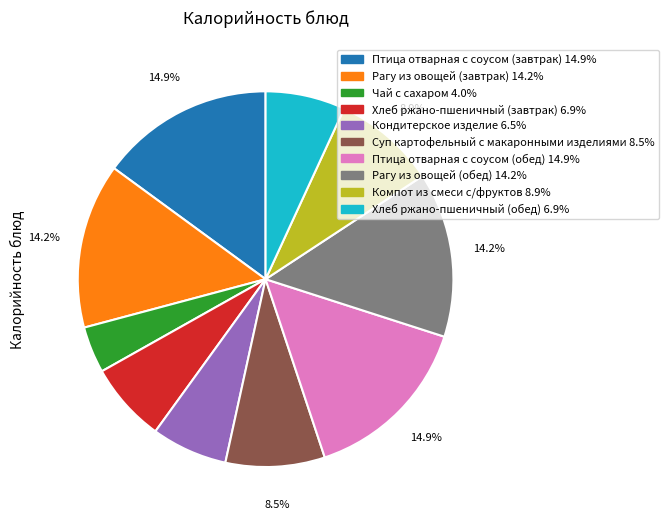

How many segments does this pie chart have?

10